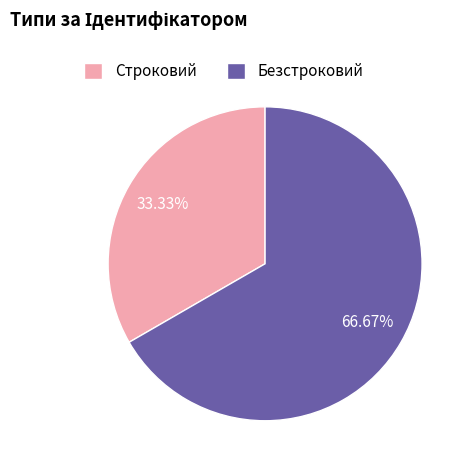

To the nearest percent, what percentage of the pie is Строковий?

33%